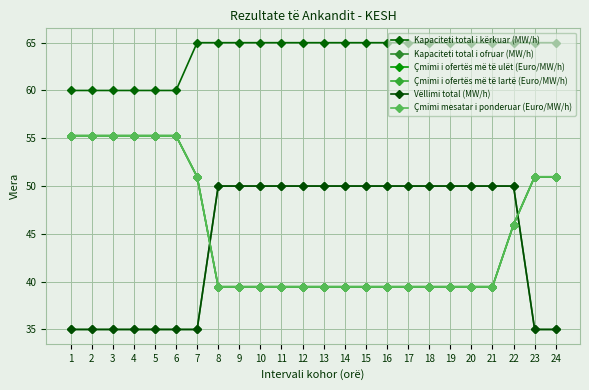

Is the value of Çmimi i ofertës më të ulët (Euro/MW/h) at 14 greater than the value of Kapaciteti total i ofruar (MW/h) at 15?

No